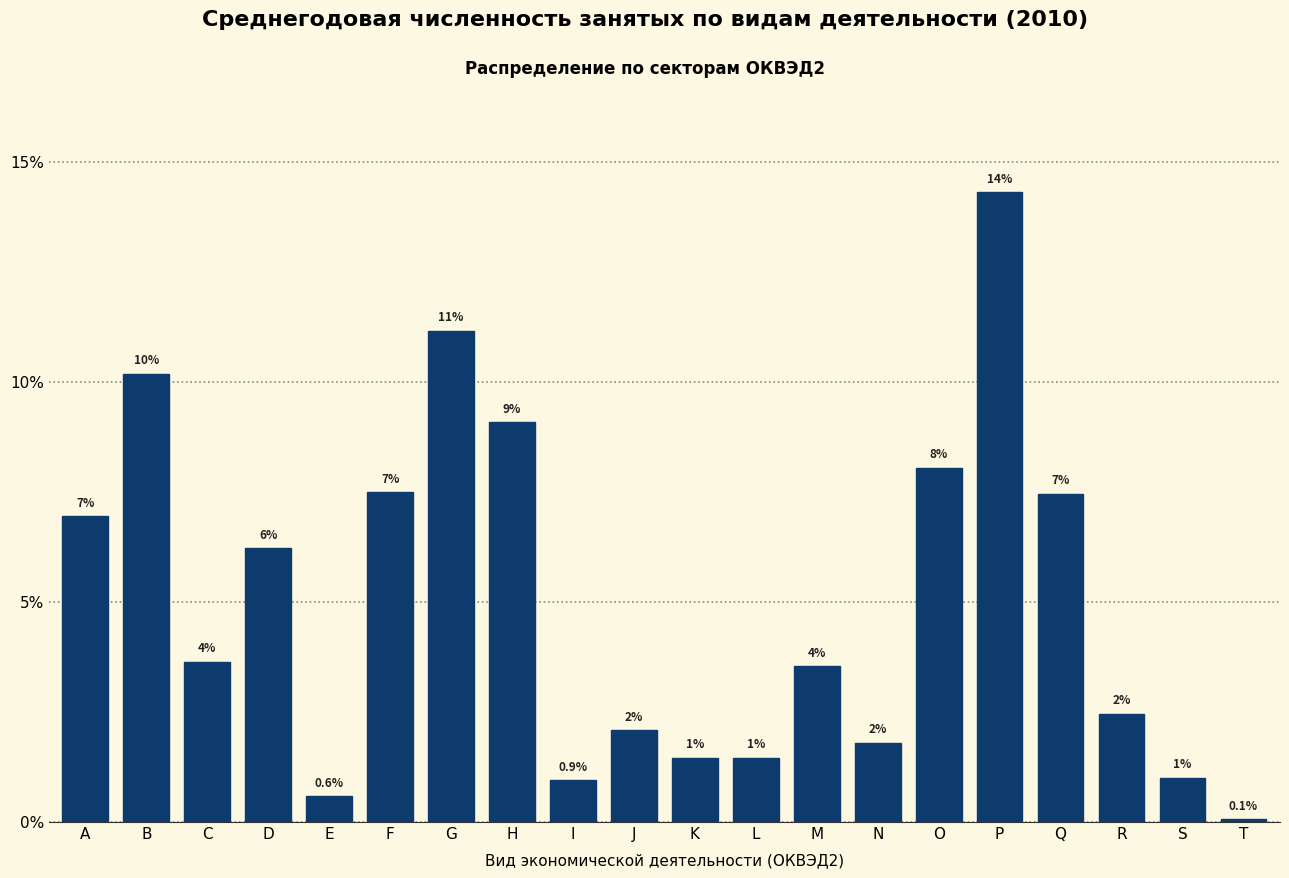

What is the maximum value shown in the chart?

14.3